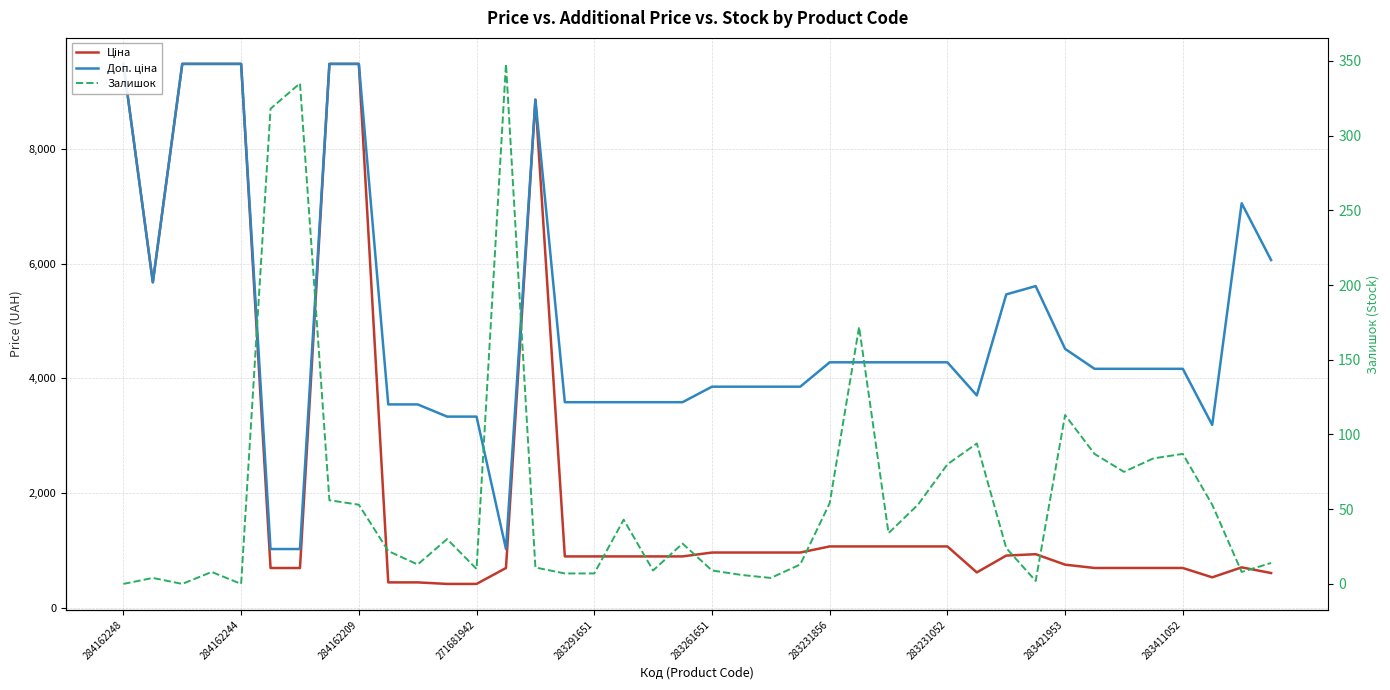

Which category has the lowest value across all series?

284162248